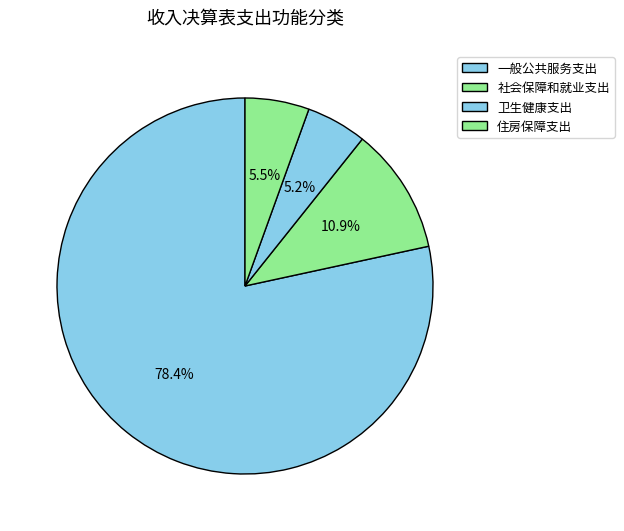

What percentage is the 社会保障和就业支出 slice, to the nearest percent?

11%